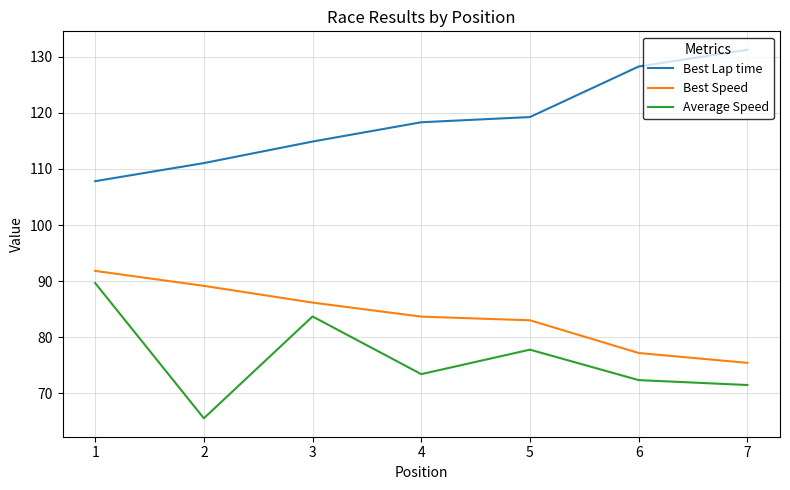

List the labels in order of Best Speed value, largest first.

1, 2, 3, 4, 5, 6, 7